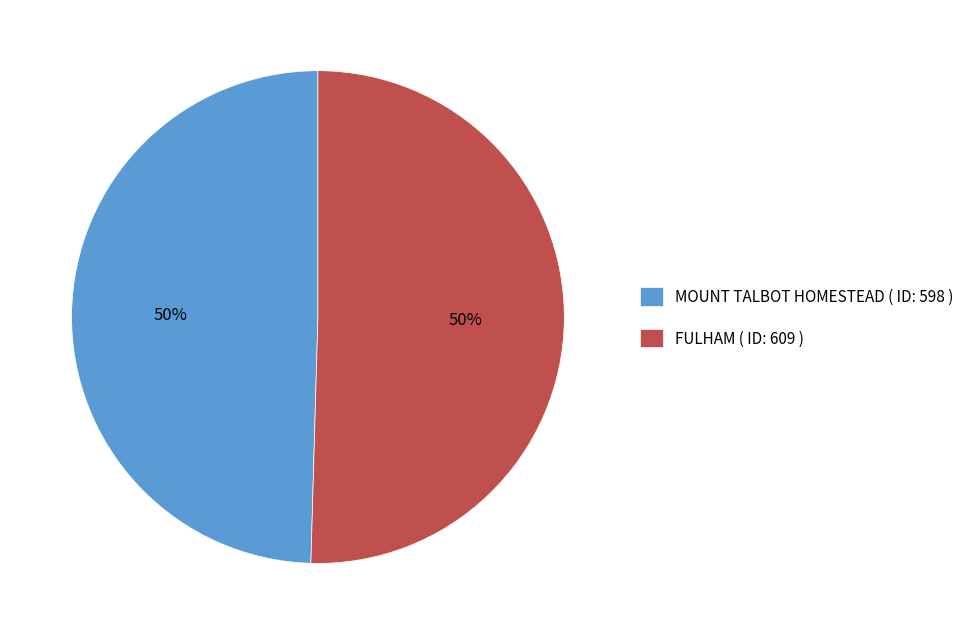

True or false: MOUNT TALBOT HOMESTEAD ( ID: 598 ) accounts for 50% of the total.

True